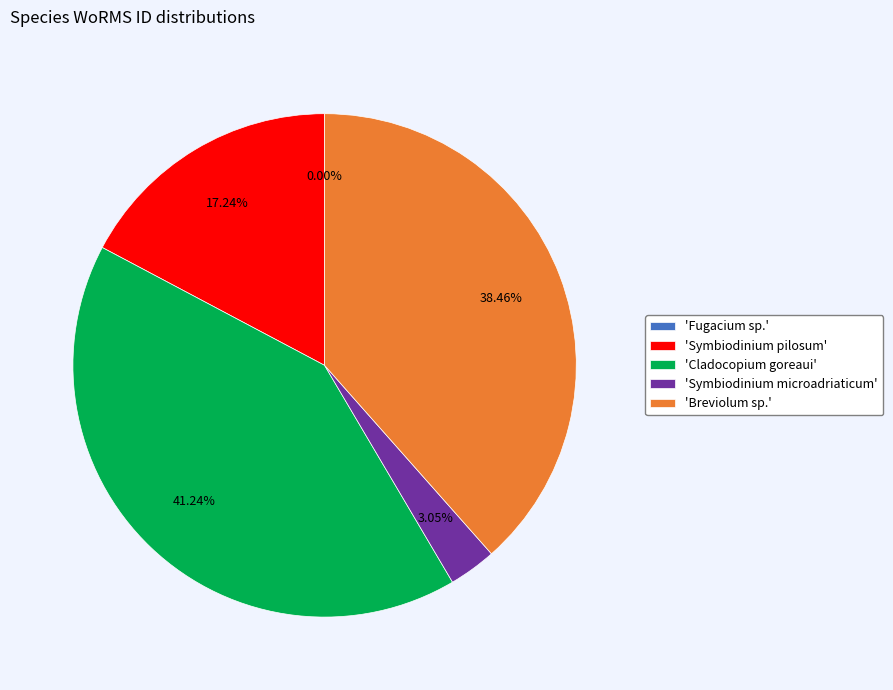

Is there a majority slice in this chart?

No